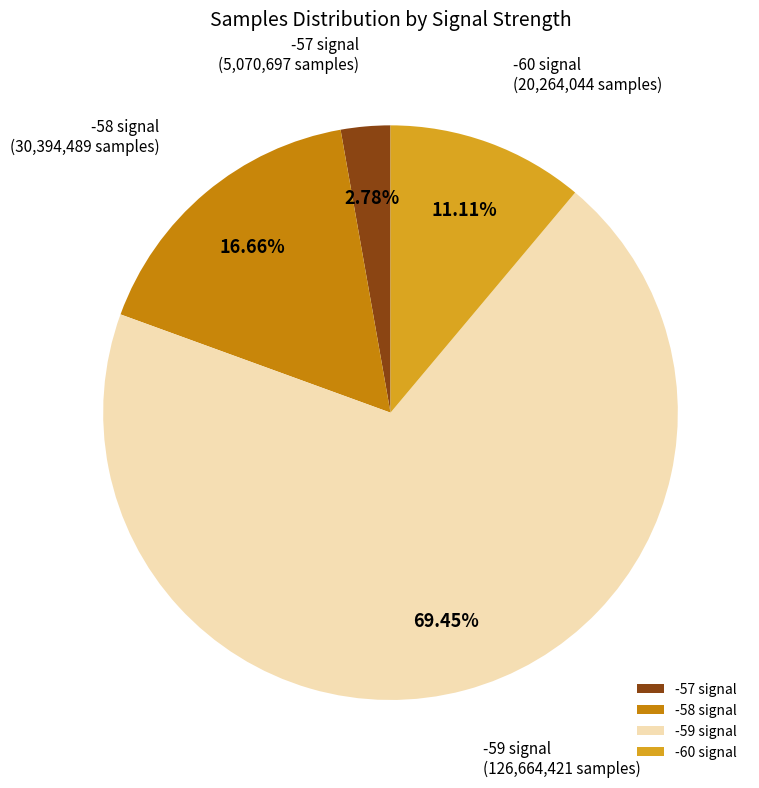

Is there any slice that represents more than half of the pie?

Yes